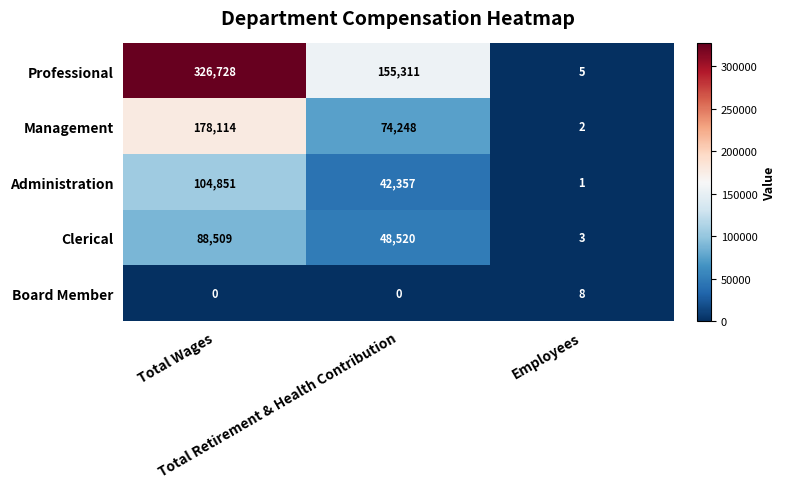

What is the difference between the maximum and minimum values in the Board Member series?

8